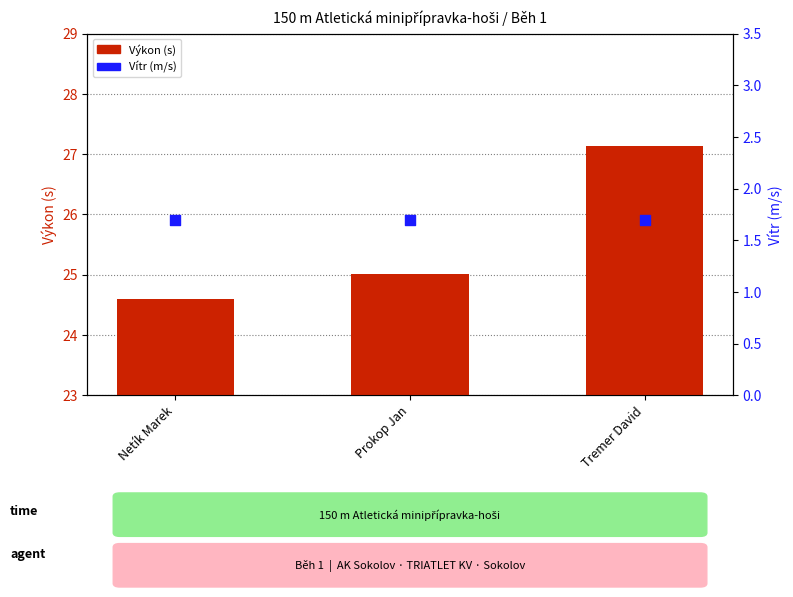

Which series has the largest total across all categories?

Výkon (s)